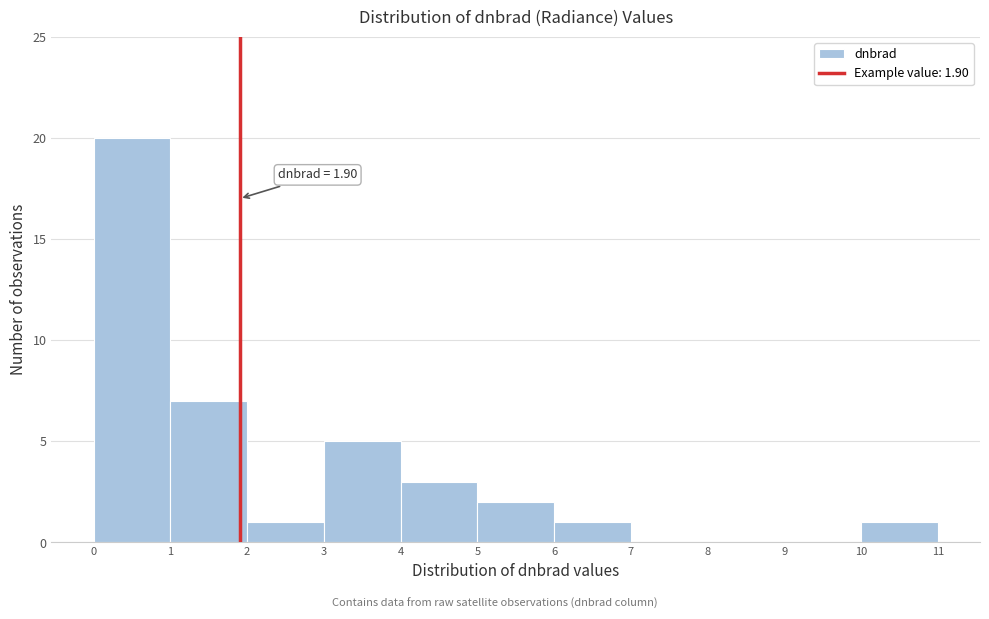

Over which range of the x-axis is the bar tallest?

0 to 1